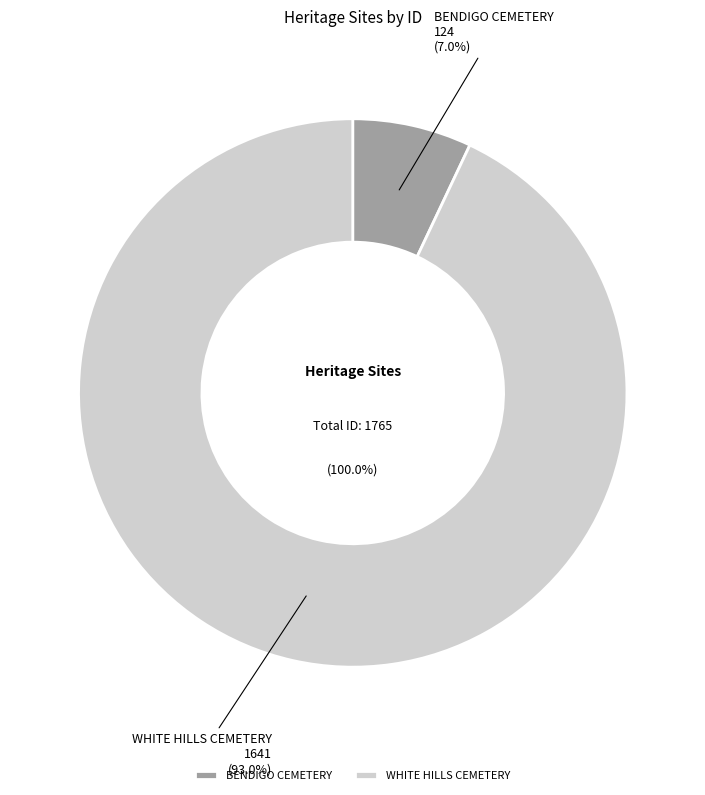

To the nearest percent, what is the difference between the BENDIGO CEMETERY and WHITE HILLS CEMETERY slice percentages?

86%